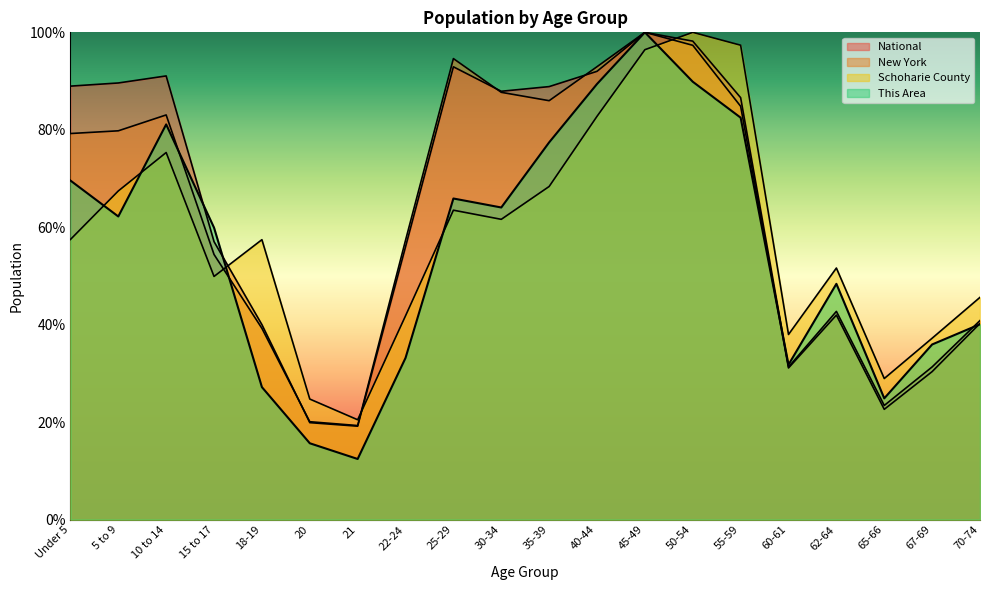

What are all the series names shown in the legend?

This Area, Schoharie County, New York, National